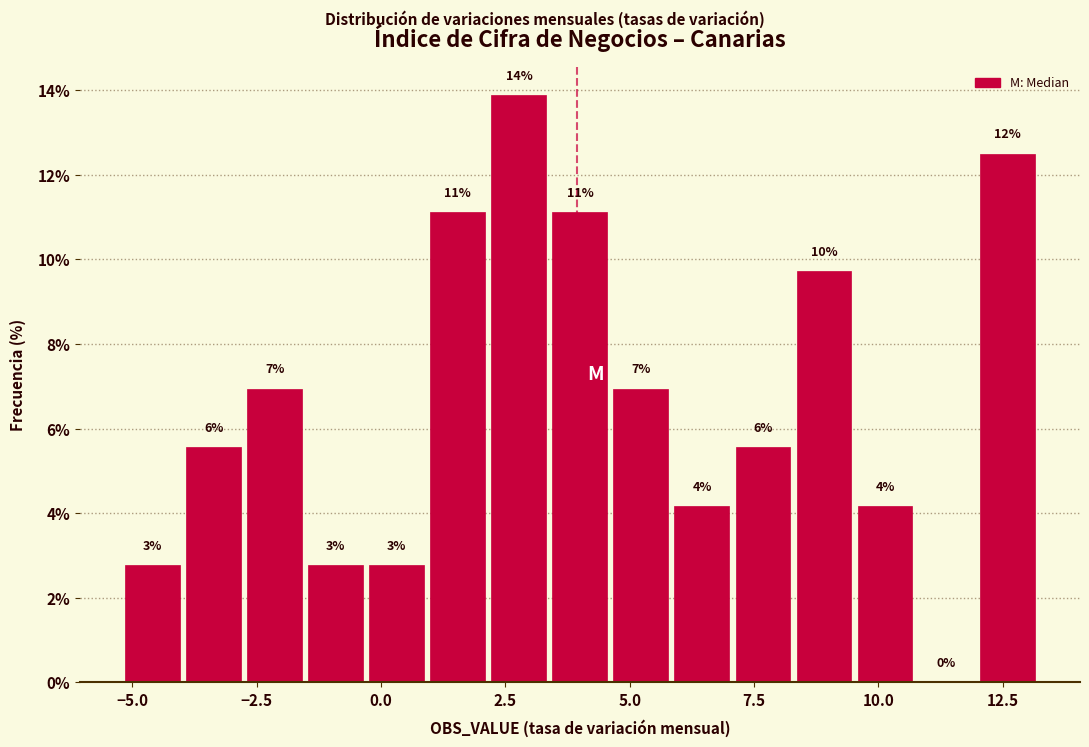

Read against the x-axis, roughly where is the centre of the tallest bar?

3.0